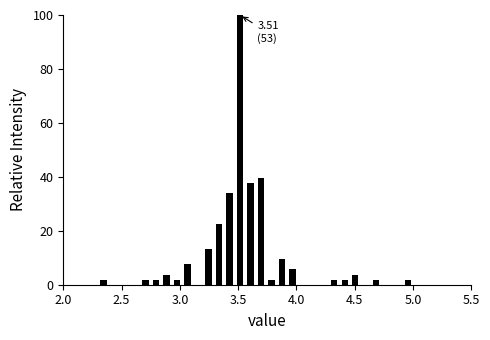

Read against the x-axis, roughly where is the centre of the tallest bar?

3.50